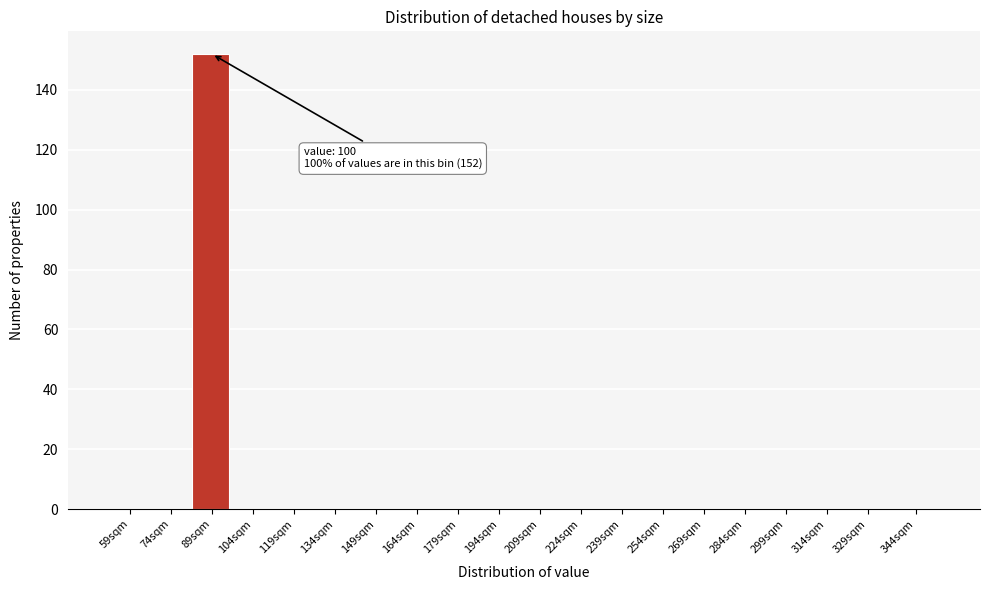

Reading left to right, extract all data points from this chart.

59sqm=0	74sqm=0	89sqm=152	104sqm=0	119sqm=0	134sqm=0	149sqm=0	164sqm=0	179sqm=0	194sqm=0	209sqm=0	224sqm=0	239sqm=0	254sqm=0	269sqm=0	284sqm=0	299sqm=0	314sqm=0	329sqm=0	344sqm=0